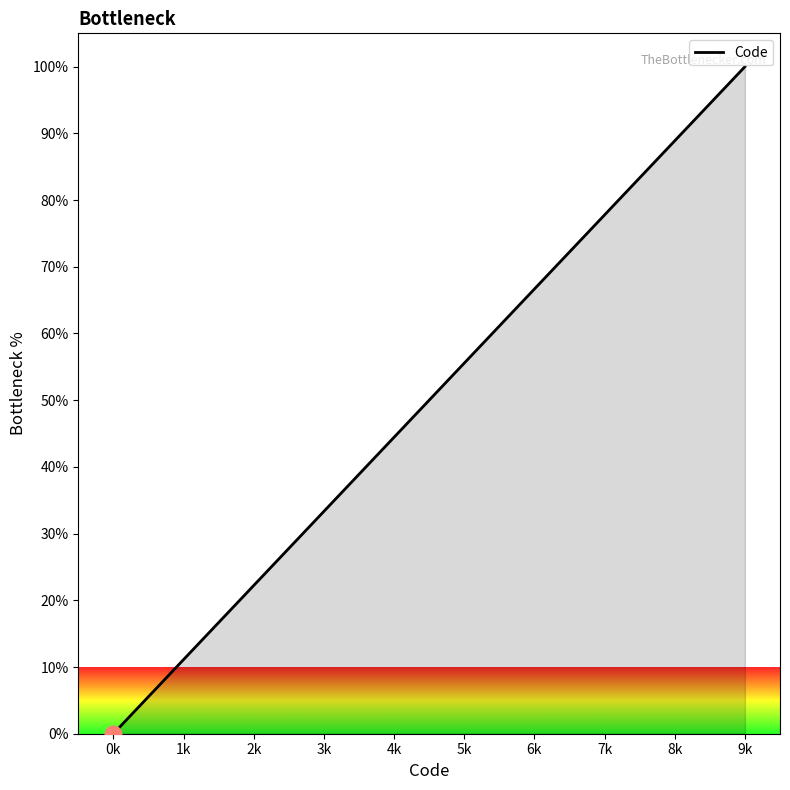

Rank the categories by value from lowest to highest.

0k, 1k, 2k, 3k, 4k, 5k, 6k, 7k, 8k, 9k